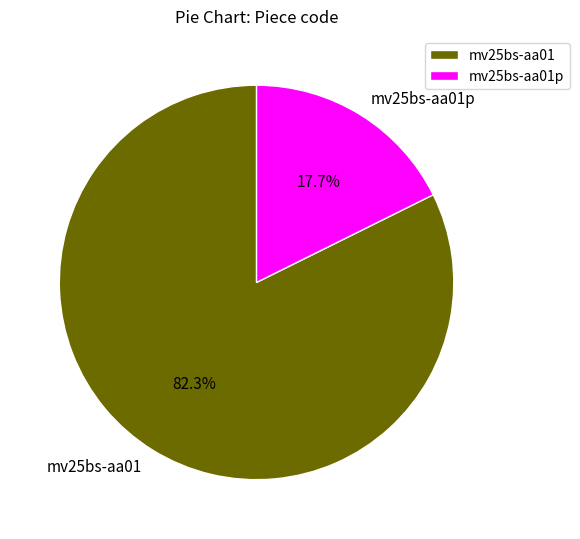

Which category has the smallest portion of the pie?

mv25bs-aa01p